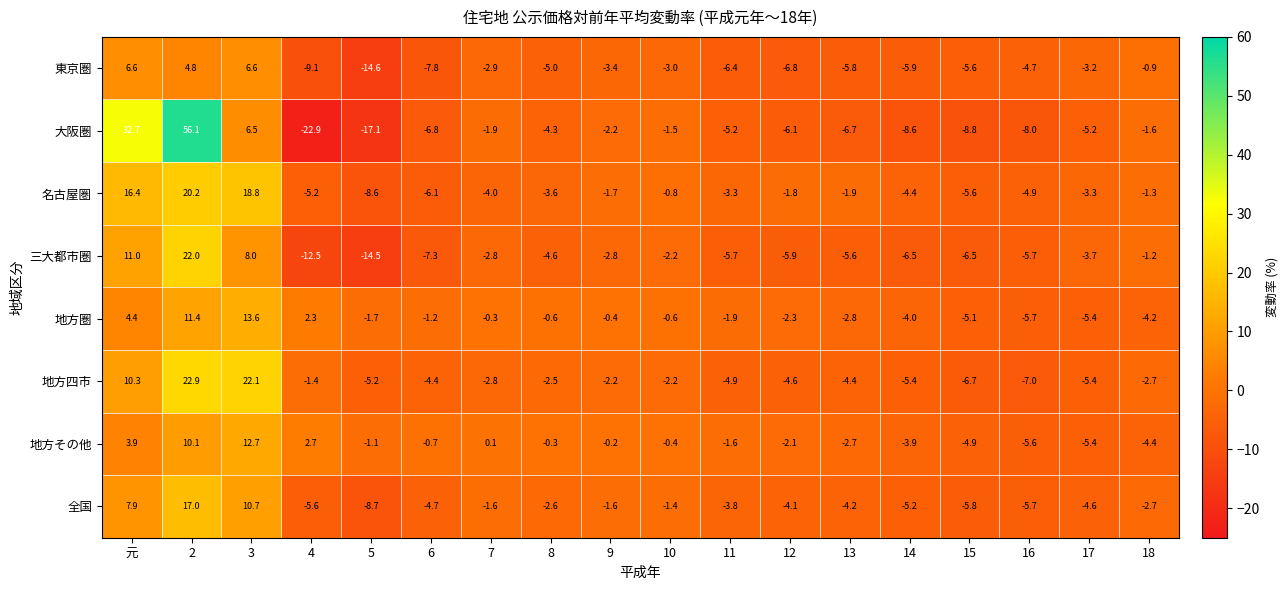

What is the minimum value for 名古屋圏?

-8.6